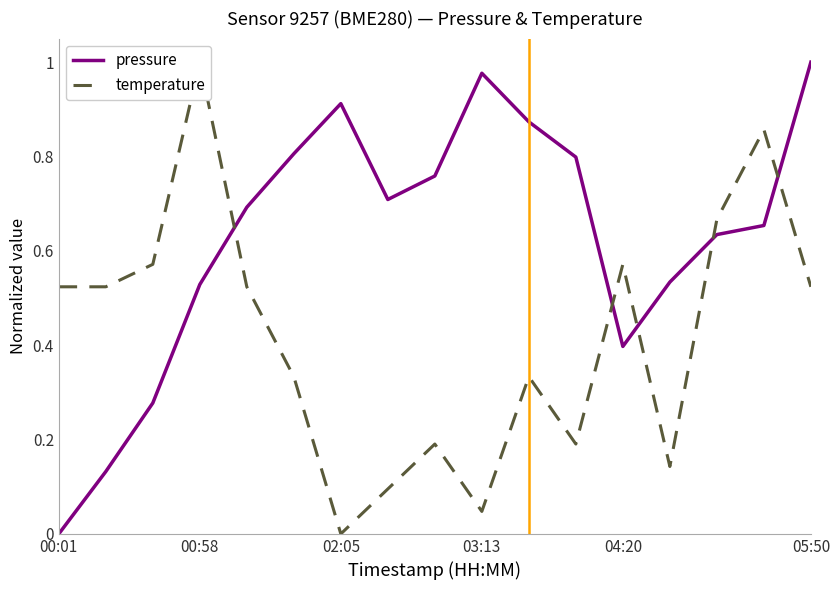

True or false: temperature has more than 0 interior local peaks.

True